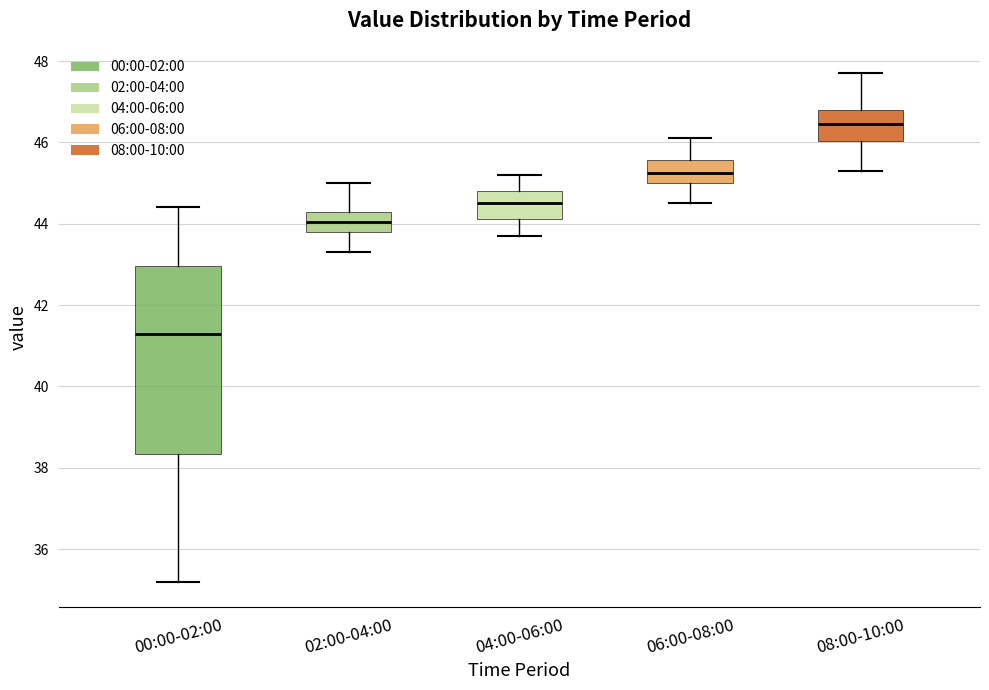

Which box has the highest median line?

08:00-10:00